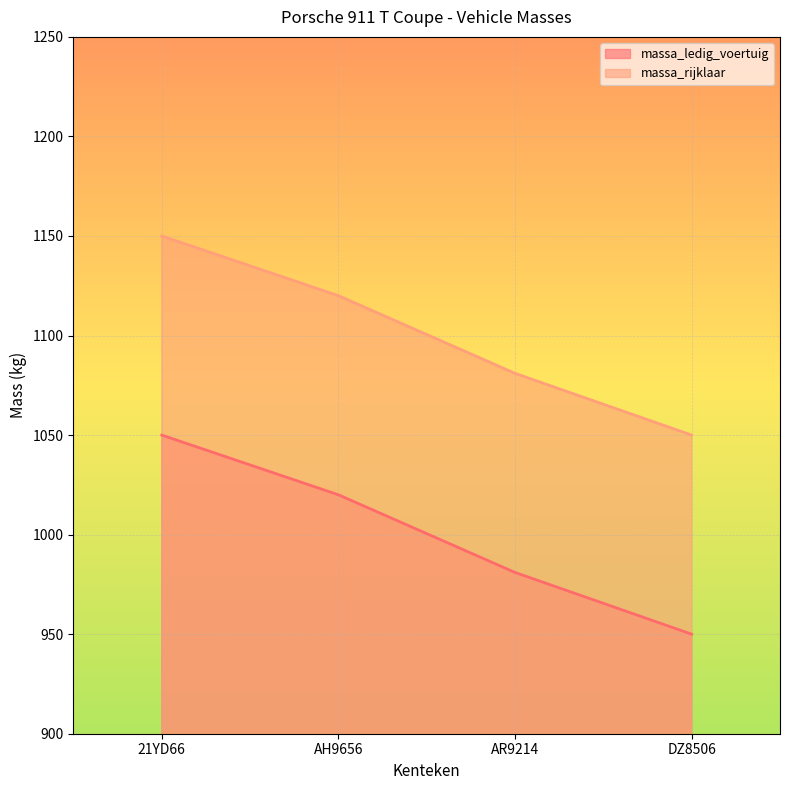

Which category has the highest value in the massa_ledig_voertuig series?

21YD66